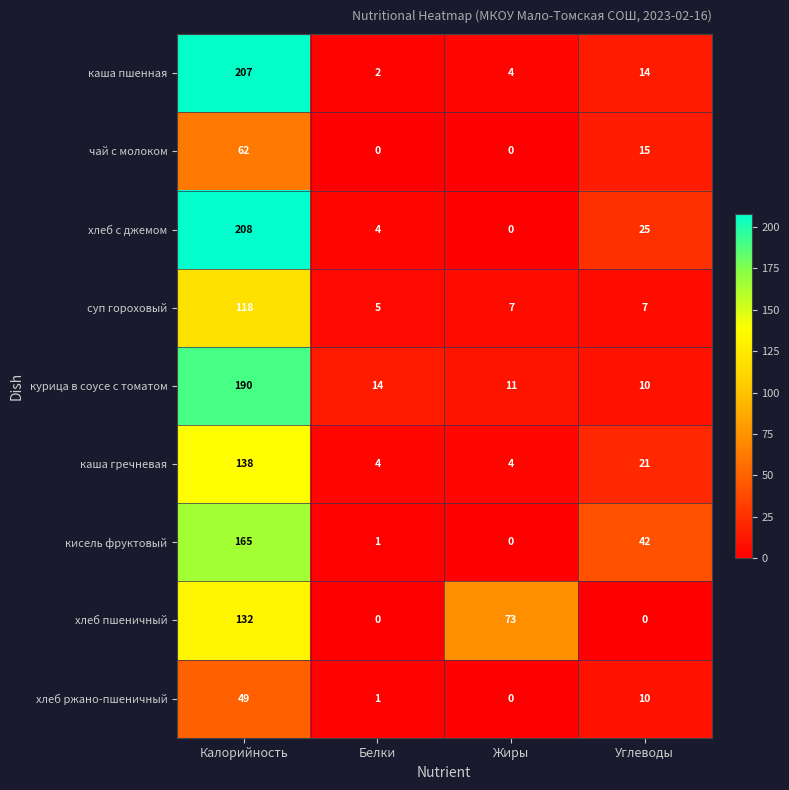

At which label does суп гороховый first exceed 7?

Калорийность